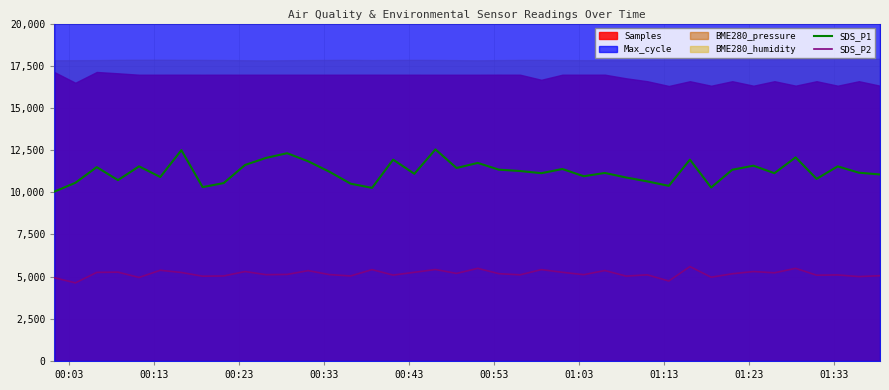

True or false: SDS_P1 has more than 2 points higher than both neighbors.

True